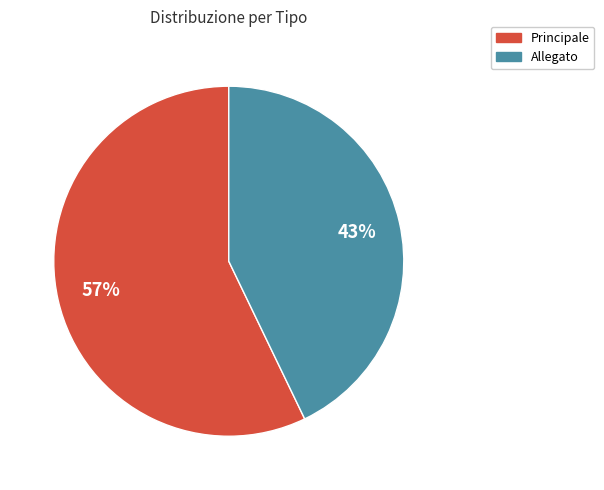

Which slice represents more than half of the pie?

Principale